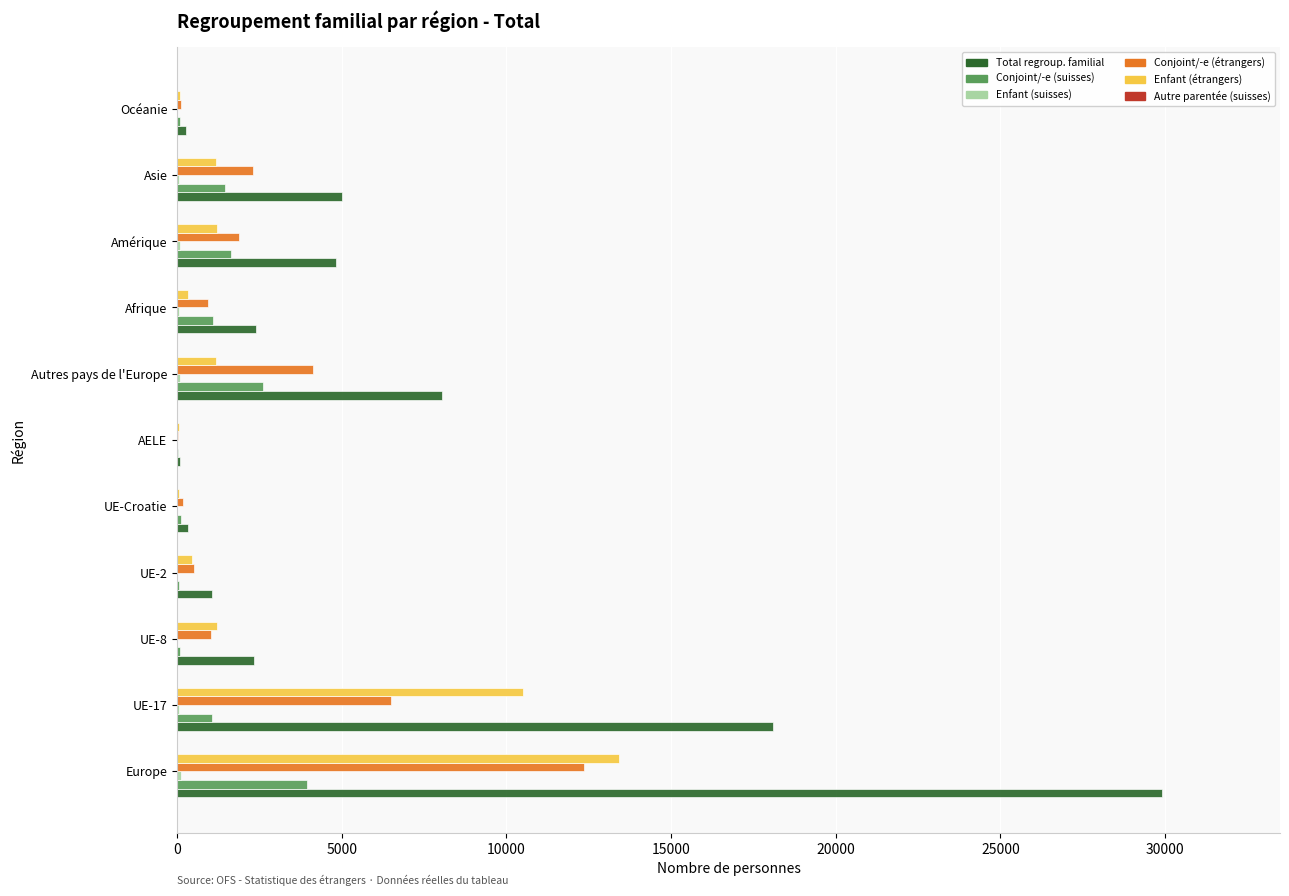

Which series has the largest total across all categories?

Total regroup. familial